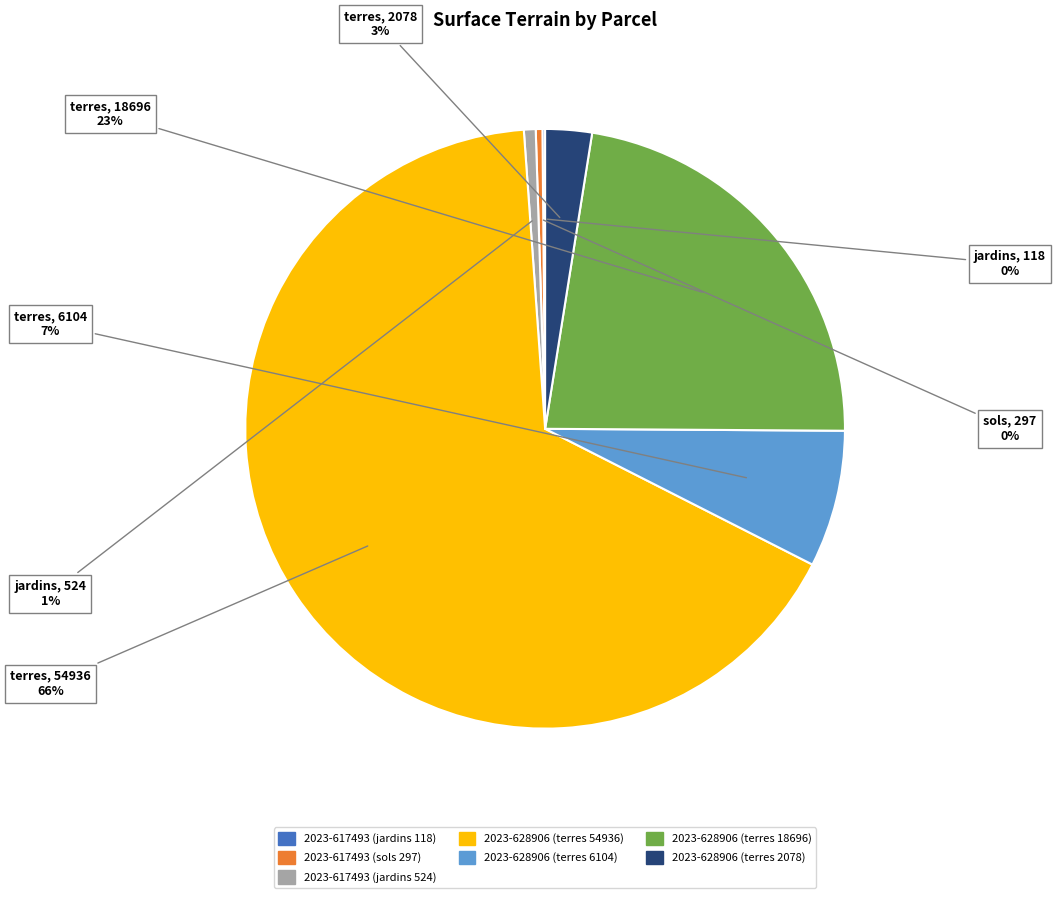

Between 2023-617493 (sols 297) and 2023-628906 (terres 6104), which is larger?

2023-628906 (terres 6104)